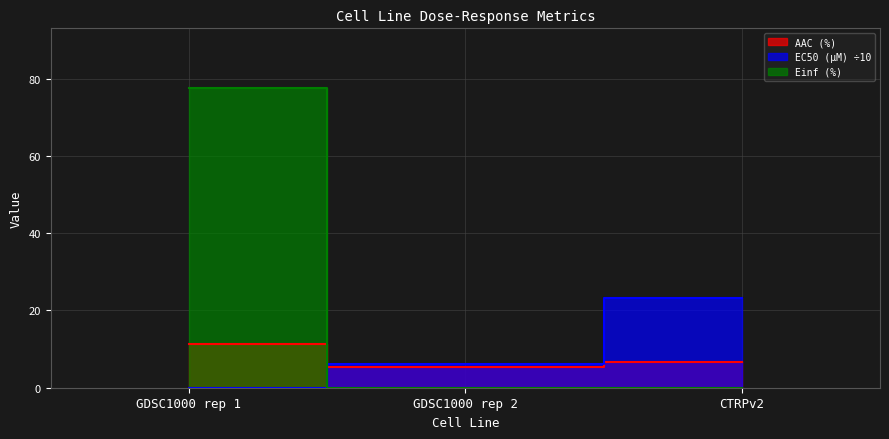

At which label does AAC (%) first exceed 6?

GDSC1000 rep 1